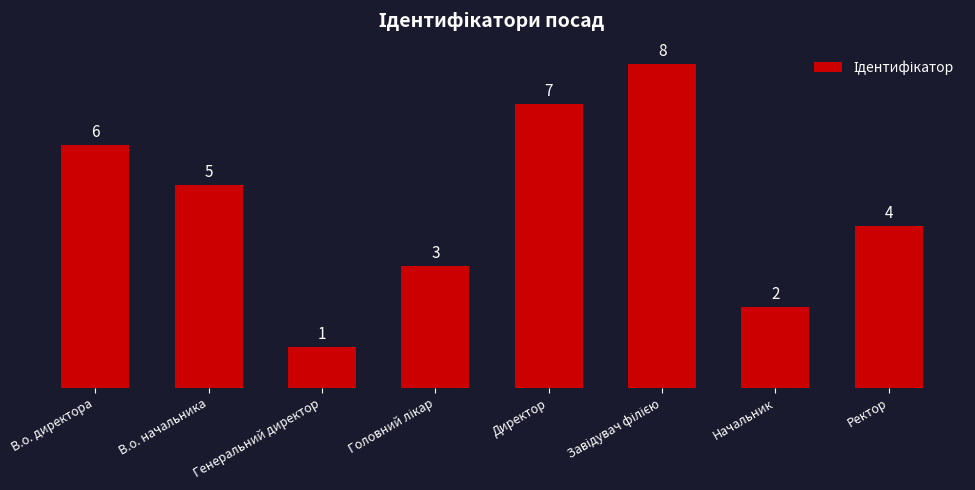

Are the bars grouped side by side (vs. stacked)?

No